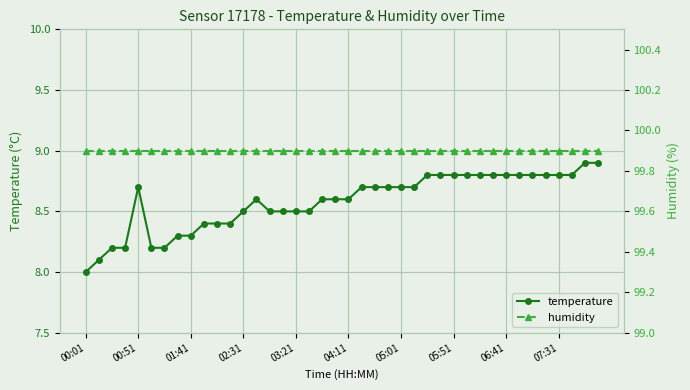

How many temperature values are between 8 and 9?

40